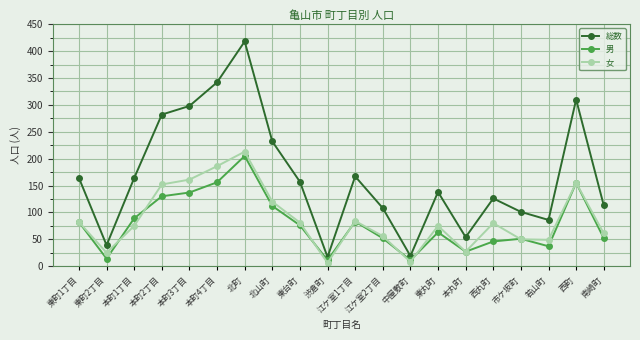

What is the difference between the highest and lowest values at 東丸町?

75